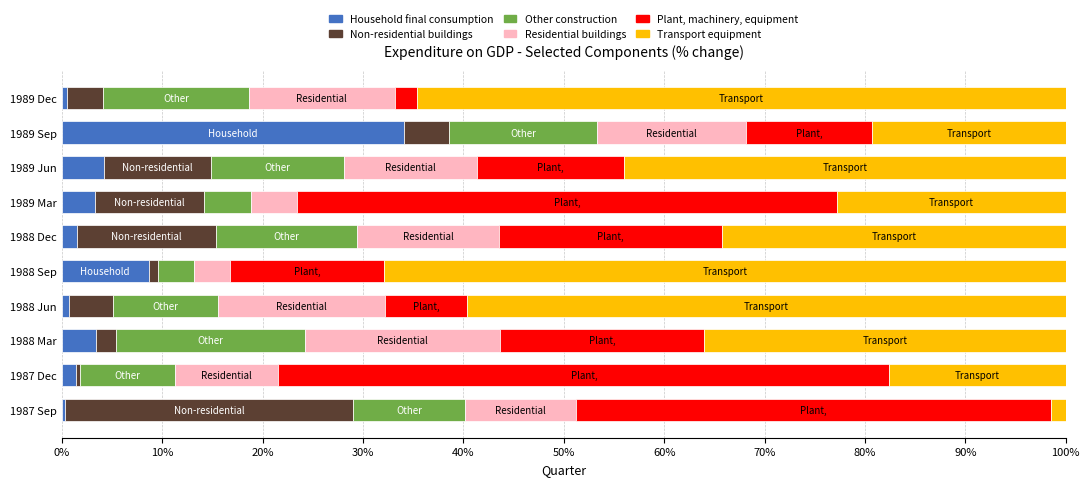

What are all the series names shown in the legend?

Household final consumption, Non-residential buildings, Other construction, Residential buildings, Plant, machinery, equipment, Transport equipment